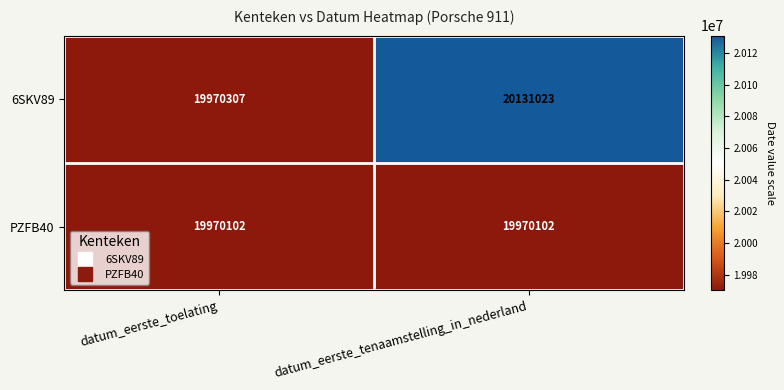

What value does the 6SKV89 series have at datum_eerste_tenaamstelling_in_nederland, to the nearest 50?

20131000